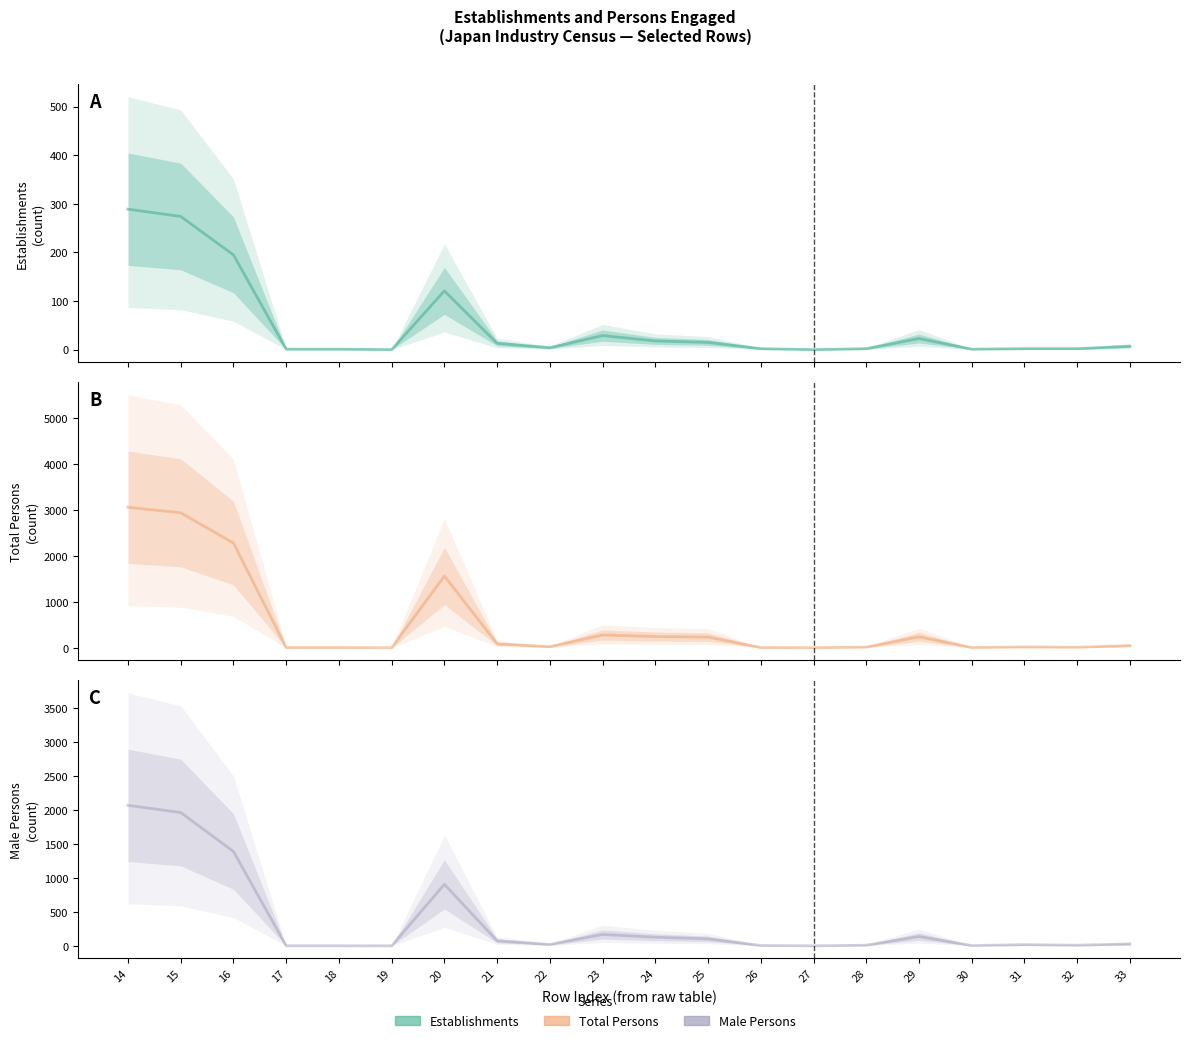

Which has a higher value, 31 or 33?

33